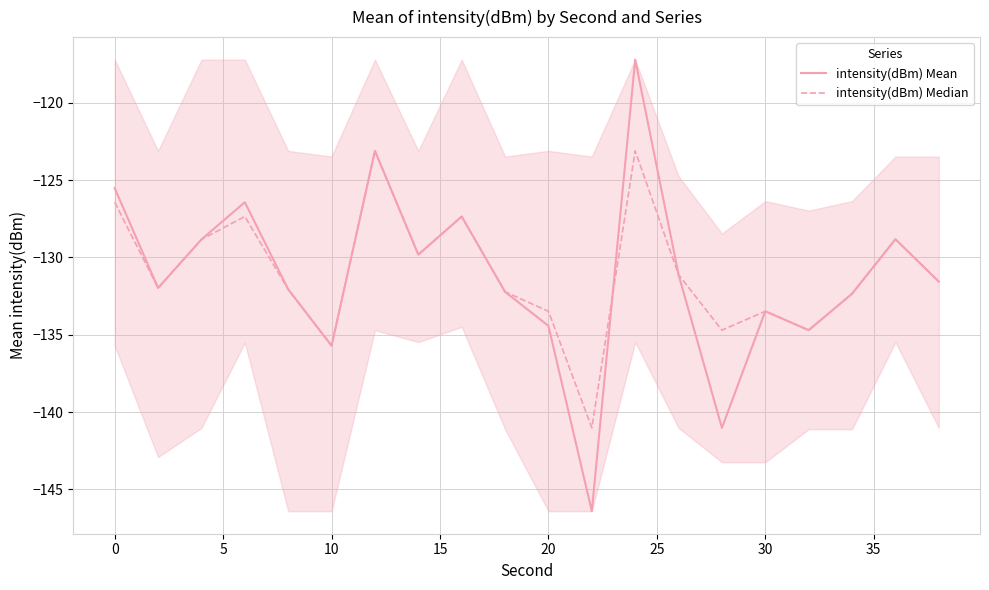

Which series has the largest range (max minus min)?

intensity(dBm) Mean